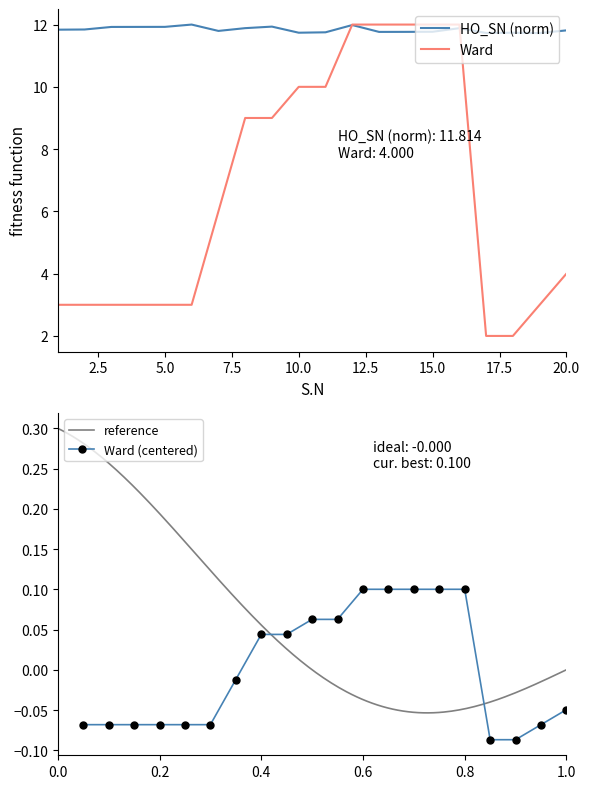

Rank the series by their maximum value, from highest to lowest.

Ward, HO_SN